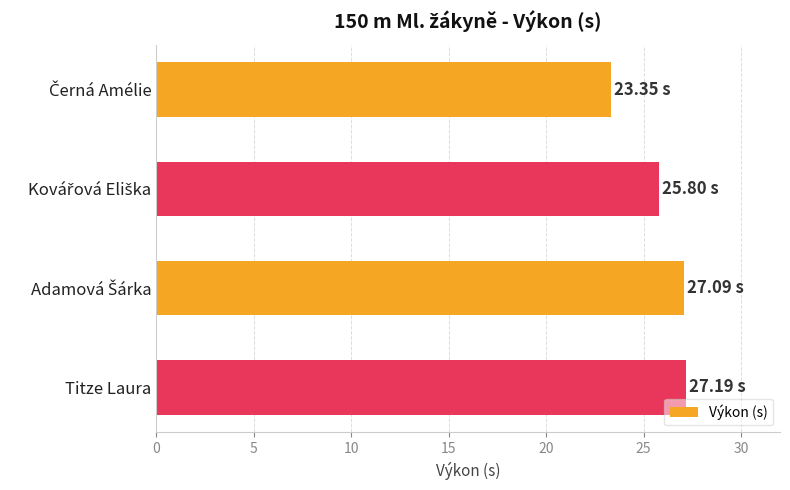

What is the average value?

25.9